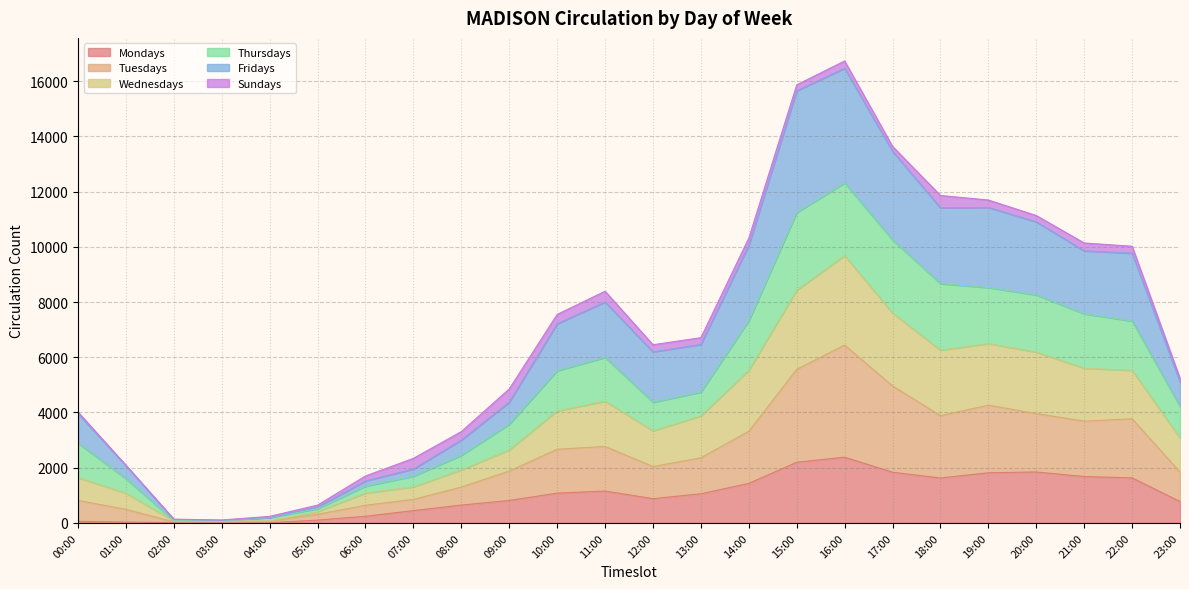

What is the maximum value for Mondays?

2381